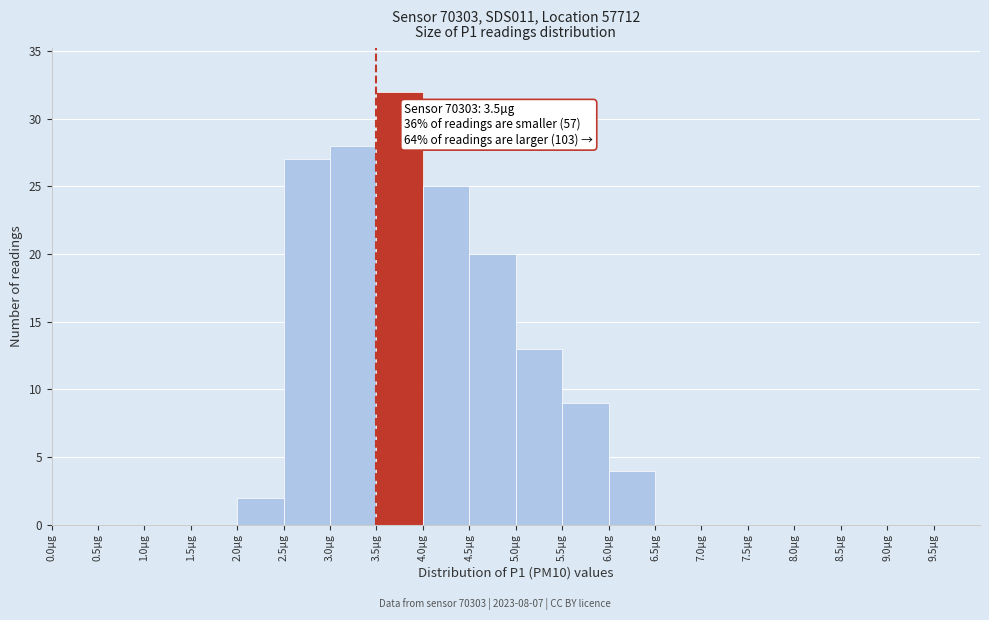

Which range on the x-axis has the tallest bar?

3.5 to 4.0